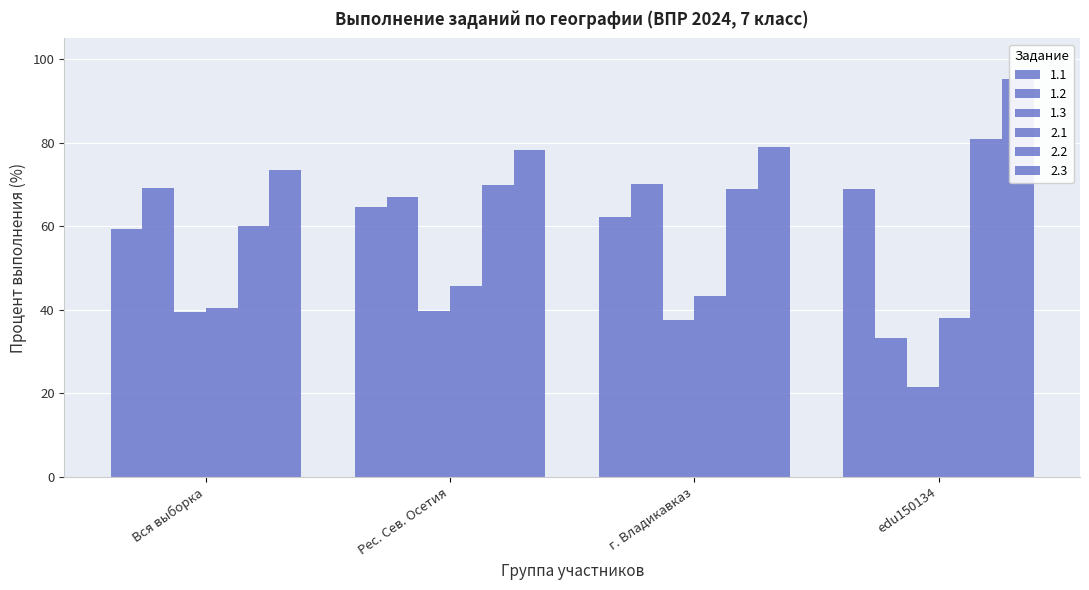

The value of 2.1 at edu150134 is 19.8. True or false?

False